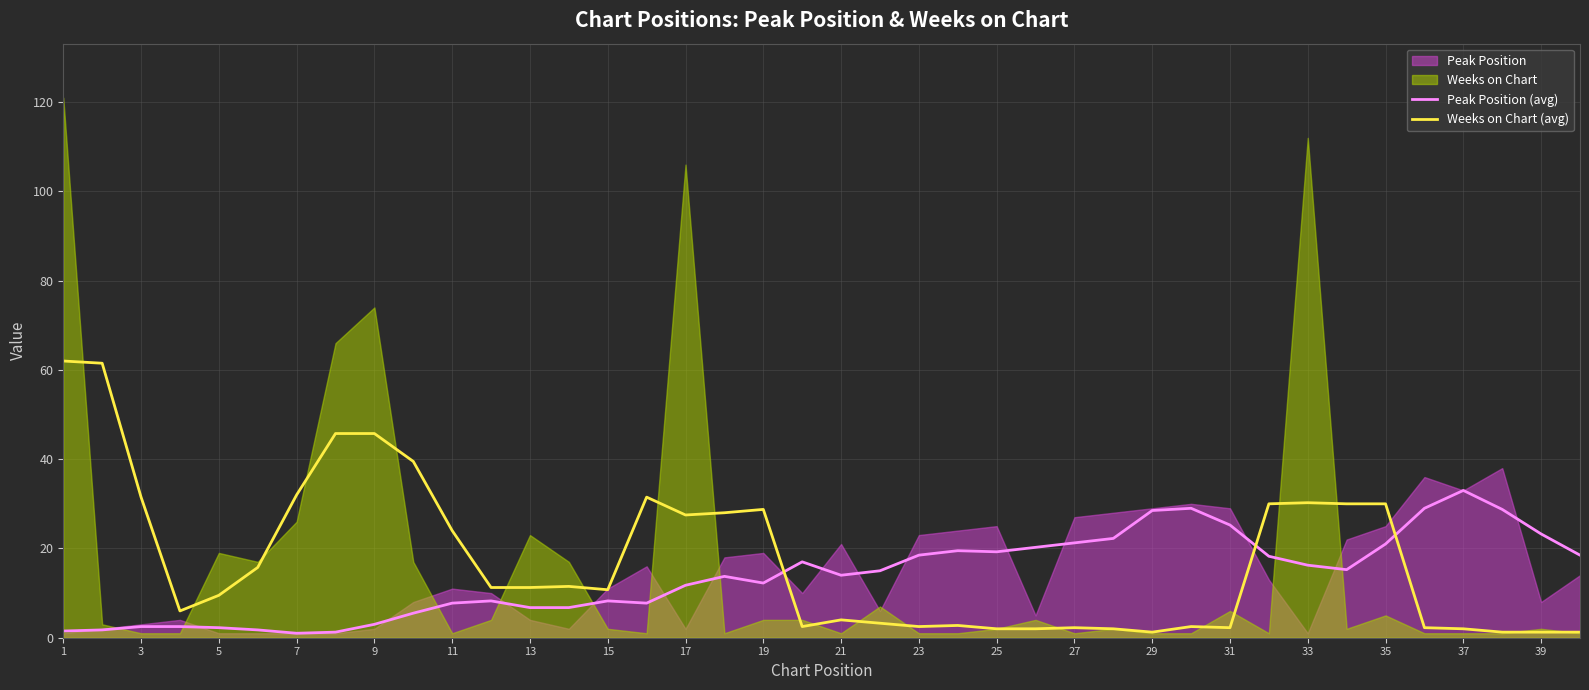

What is the minimum value shown in the chart?

1.0